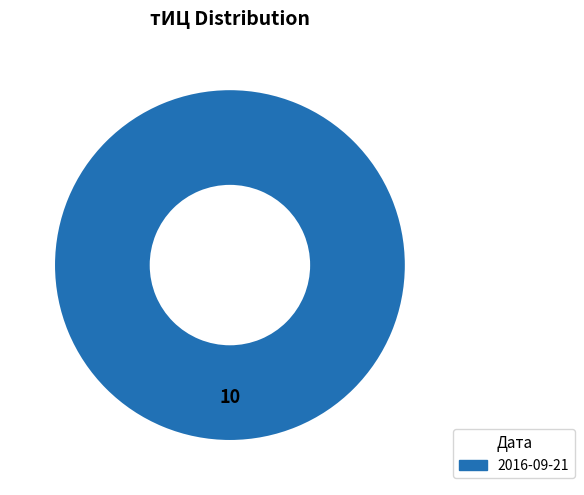

Does any single category account for the majority?

Yes